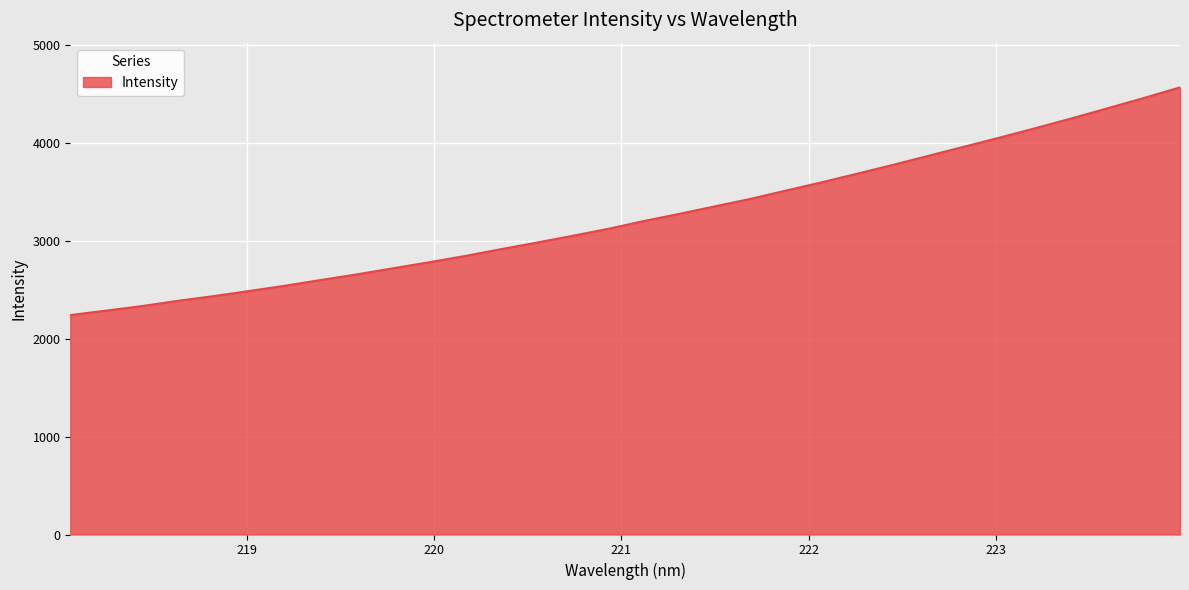

What is the difference between the maximum and minimum values?

2327.4